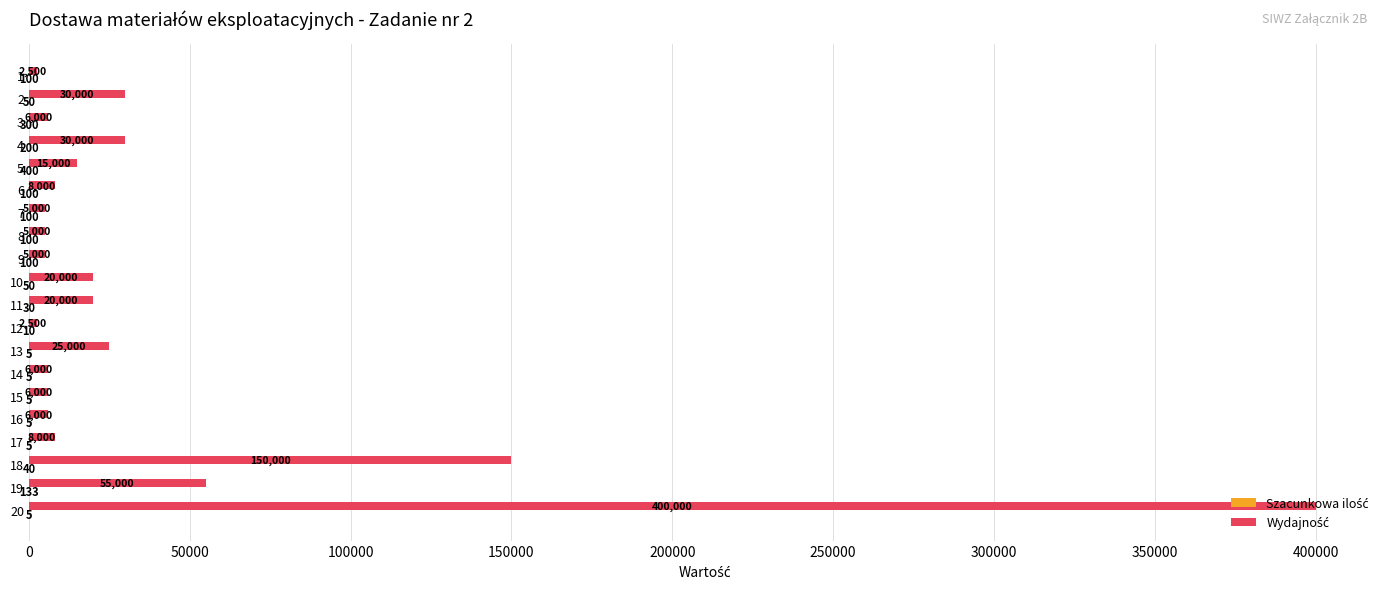

Which label corresponds to the largest value in the chart?

20